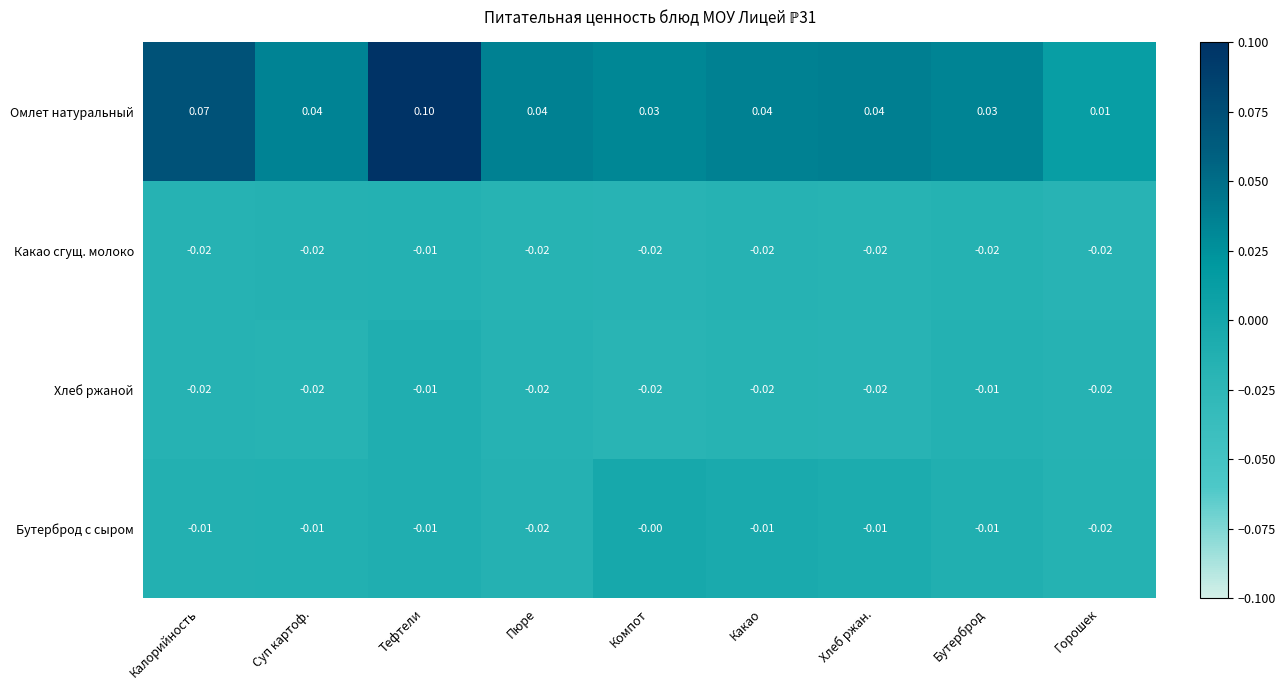

Where is Какао сгущ. молоко nearest to the value 0?

Тефтели